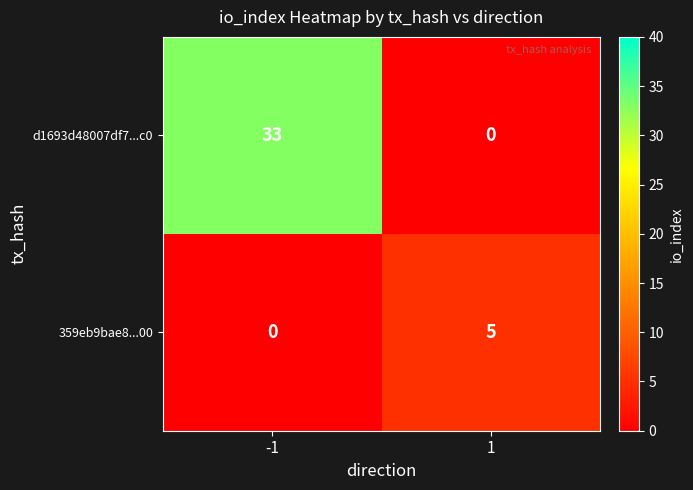

Which category has the highest value across all series?

-1